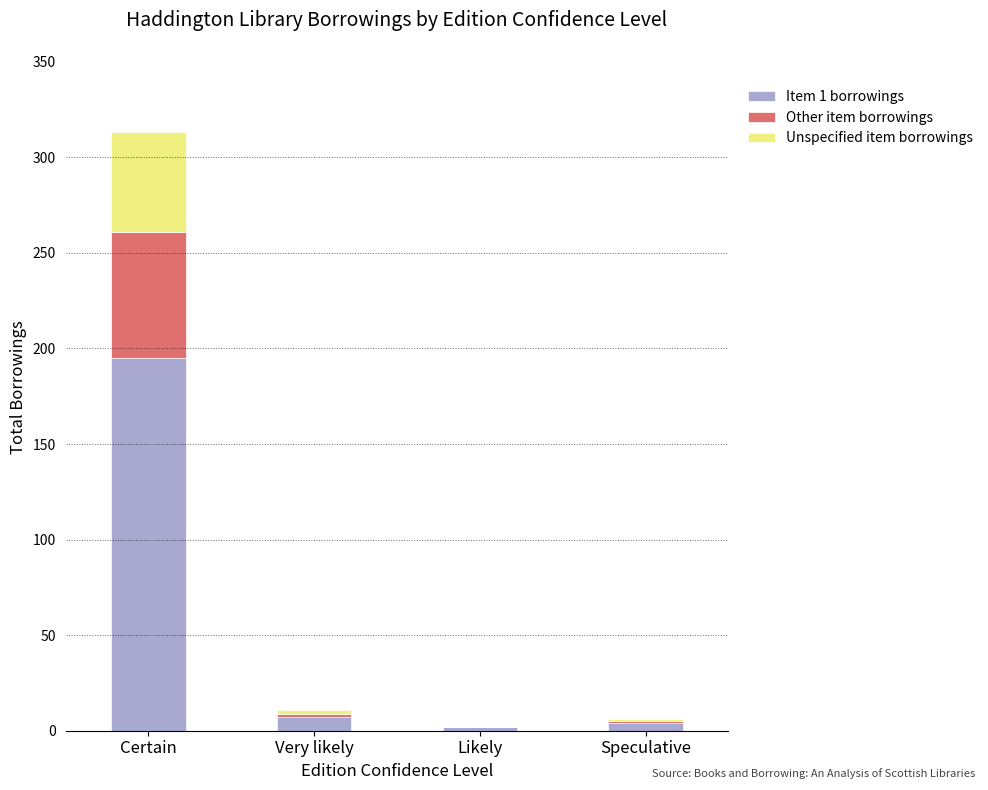

Reading left to right, what are the values for Item 1 borrowings?

Certain=195	Very likely=7	Likely=2	Speculative=4